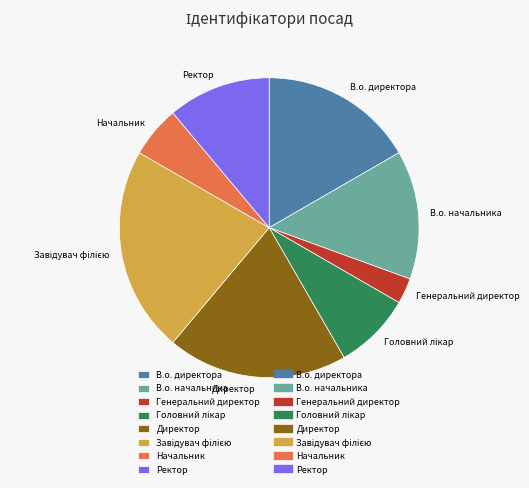

True or false: В.о. директора accounts for 17% of the total.

True